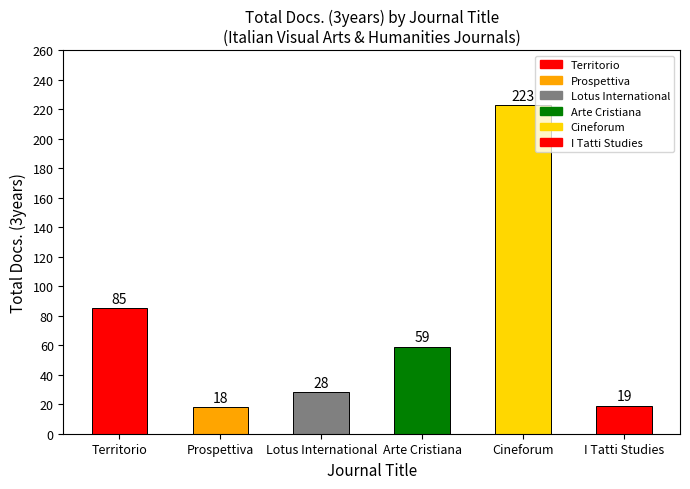

Reading right to left, list all the values displayed in this chart.

I Tatti Studies=19	Cineforum=223	Arte Cristiana=59	Lotus International=28	Prospettiva=18	Territorio=85